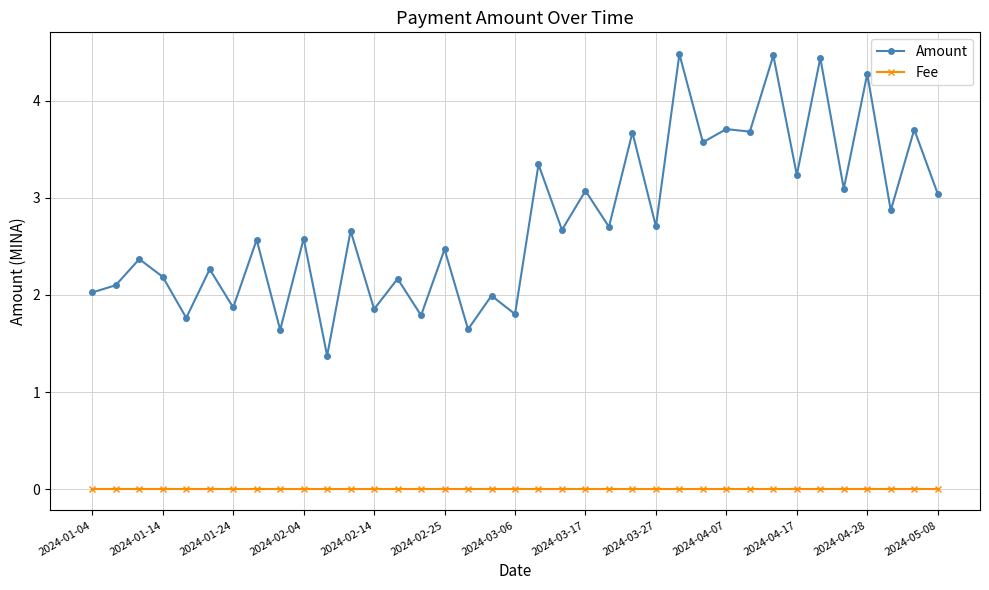

What is the value of the Amount point at the 2nd from the left?

2.1